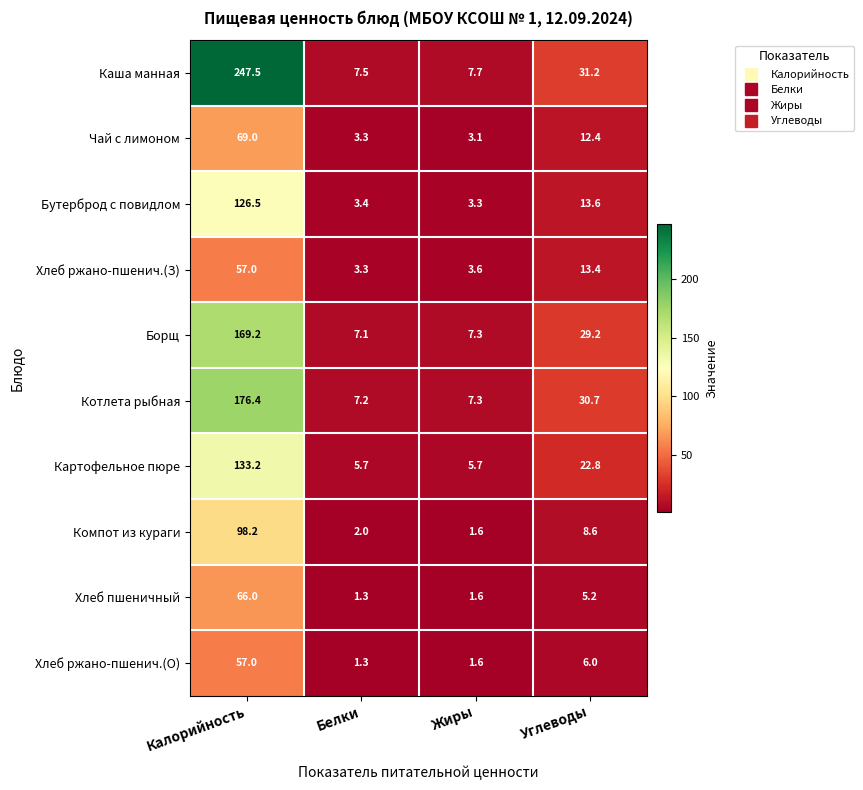

At how many categories does at least one series exceed 193?

1